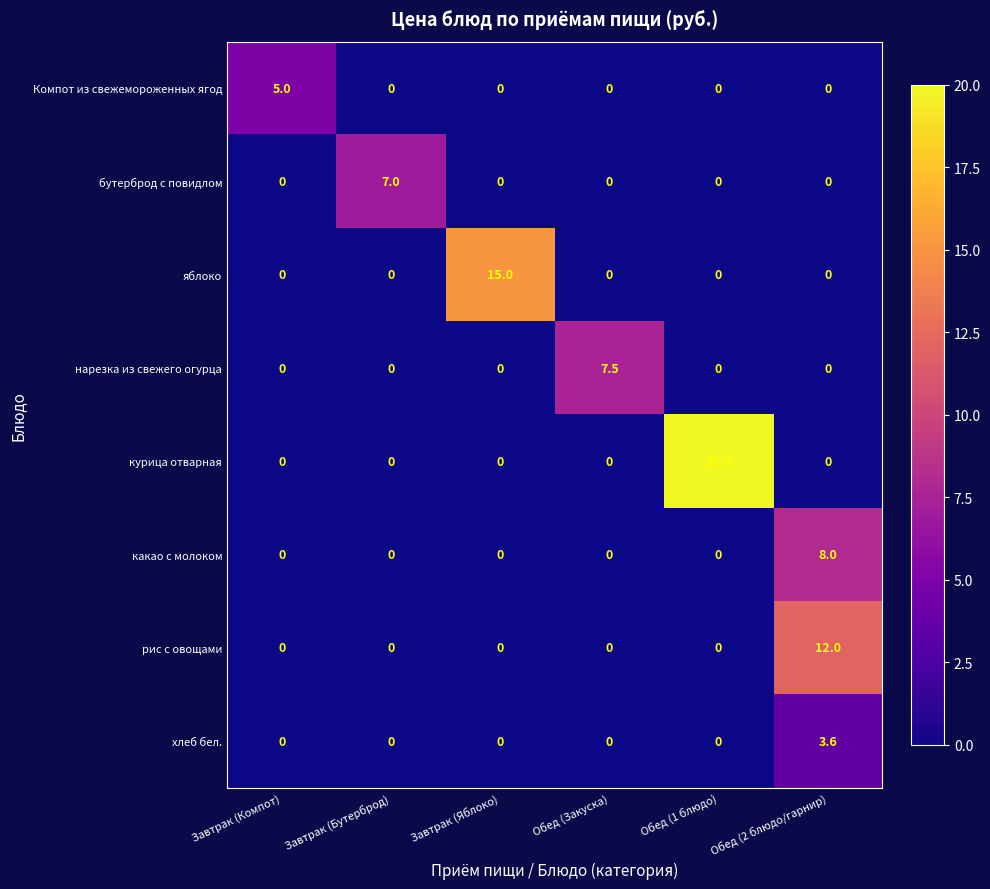

Which series has the largest total across all categories?

курица отварная